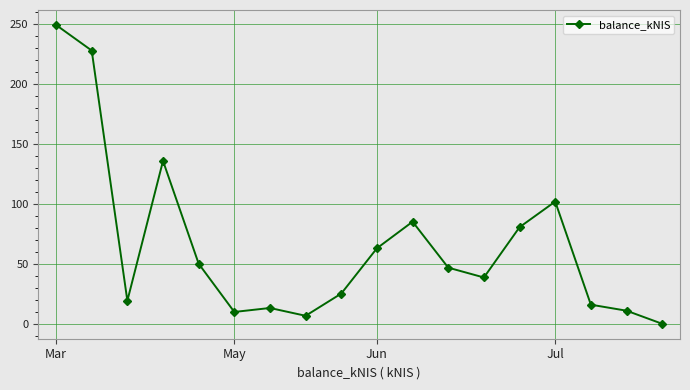

True or false: the data has more than 1 interior local peaks.

True